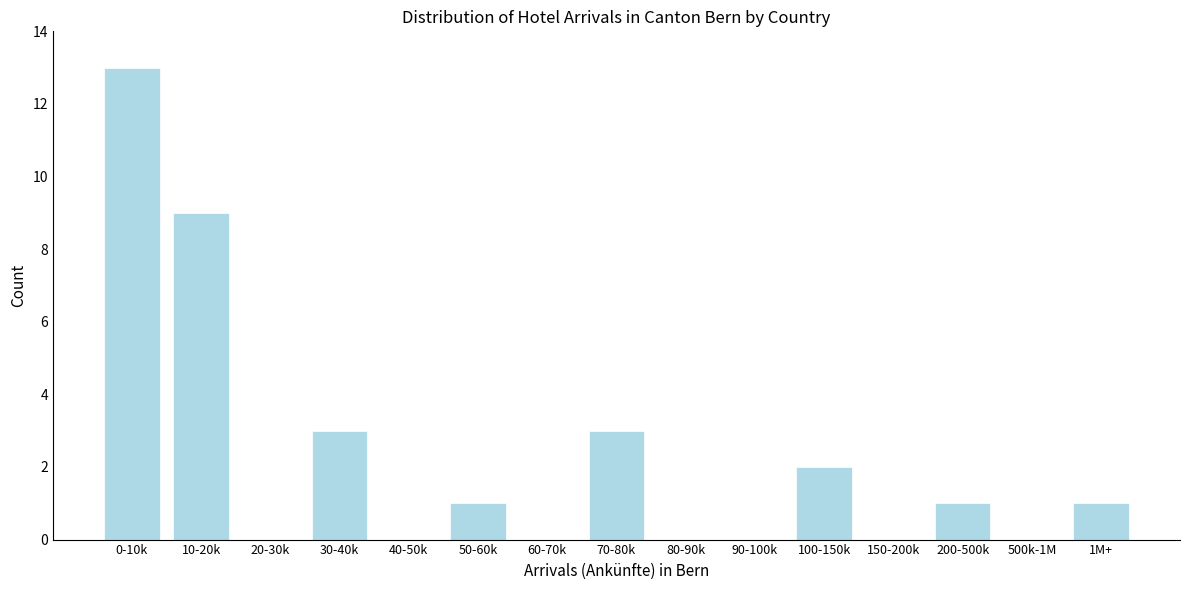

Reading right to left, extract all data points from this chart.

1M+=1	500k-1M=0	200-500k=1	150-200k=0	100-150k=2	90-100k=0	80-90k=0	70-80k=3	60-70k=0	50-60k=1	40-50k=0	30-40k=3	20-30k=0	10-20k=9	0-10k=13